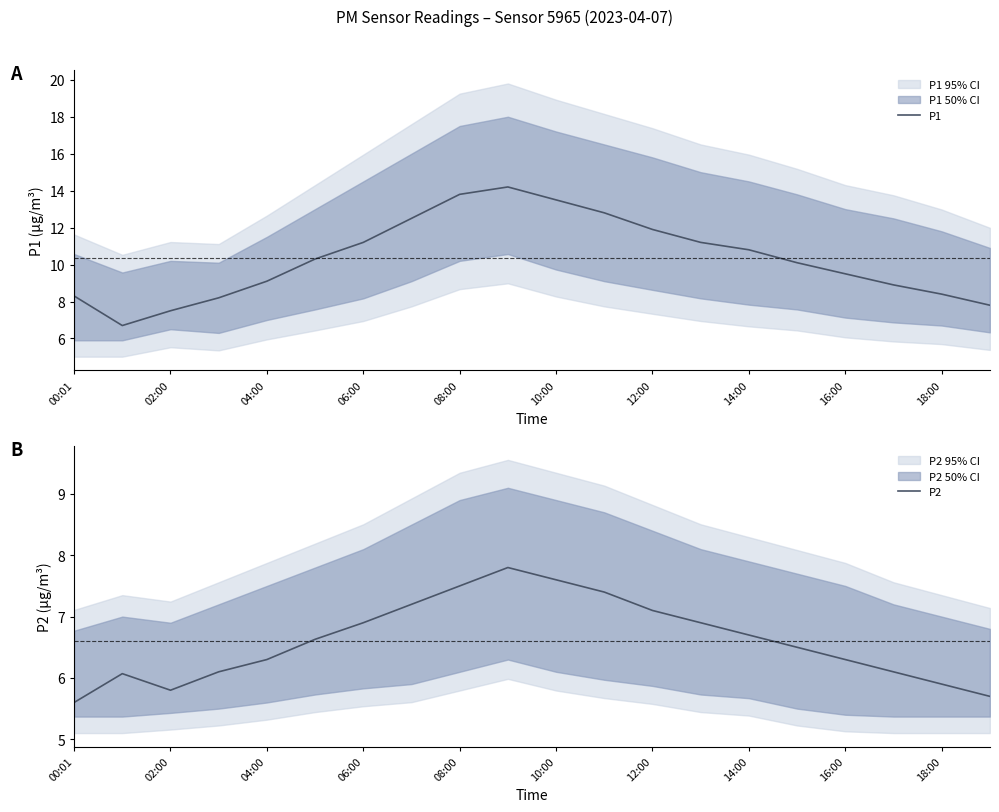

Which category has the lowest value across all series?

00:01